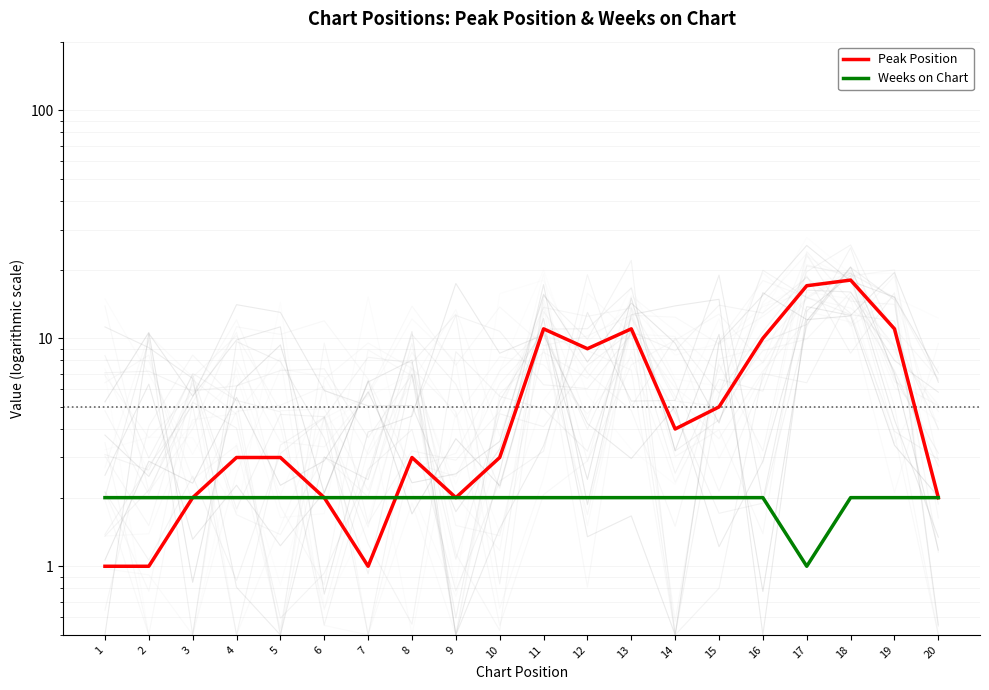

List the series in order of their peak value, highest first.

Peak Position, Weeks on Chart